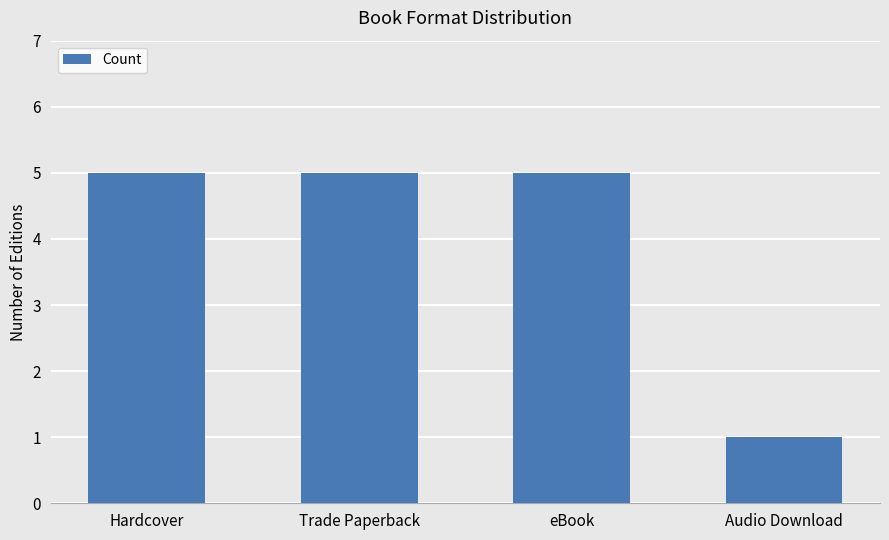

What is the change in value from Hardcover to Audio Download?

-4